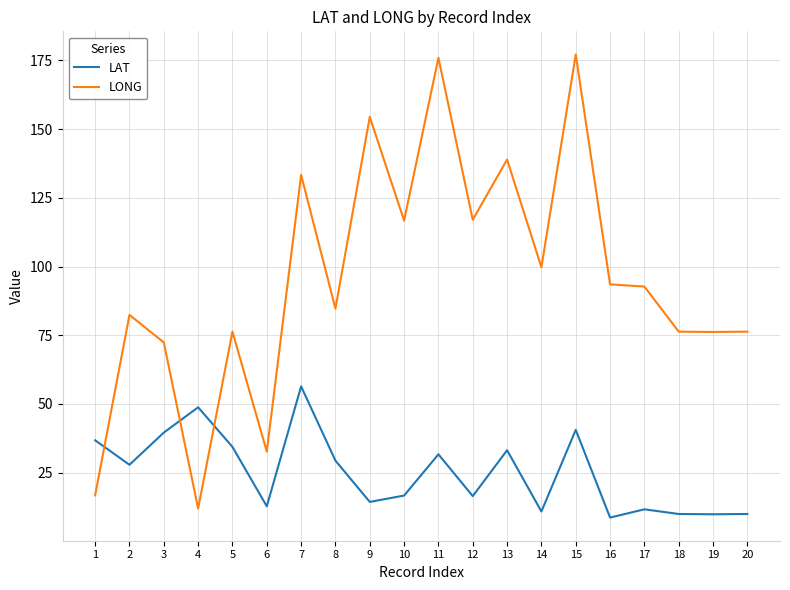

True or false: LAT has more than 0 points higher than both neighbors.

True